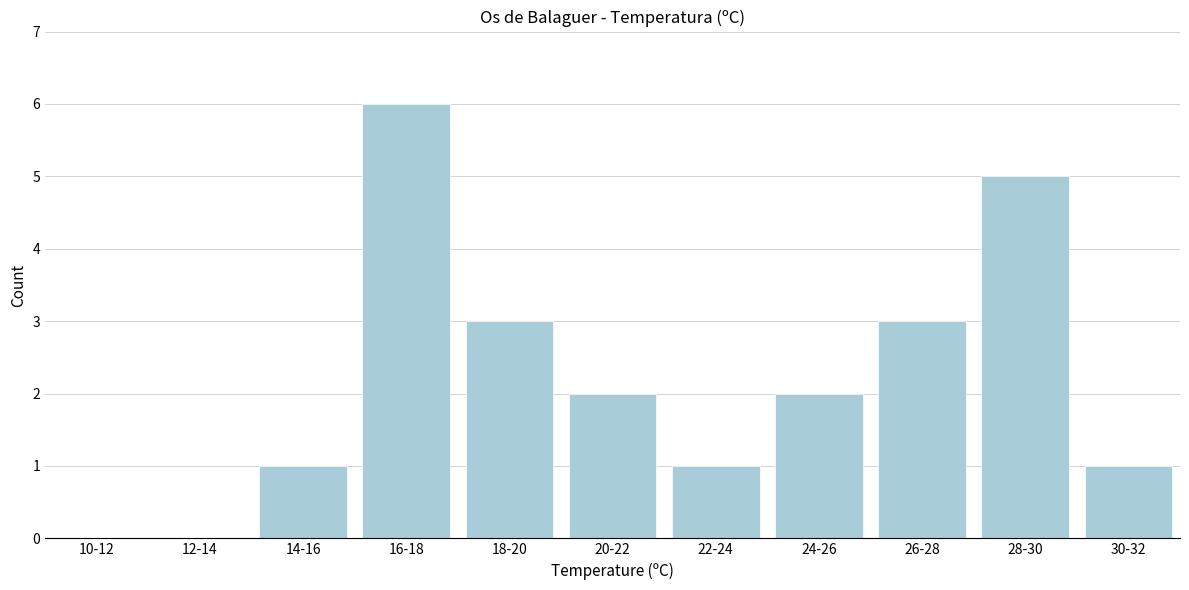

Reading left to right, extract all data points from this chart.

10-12=0	12-14=0	14-16=1	16-18=6	18-20=3	20-22=2	22-24=1	24-26=2	26-28=3	28-30=5	30-32=1